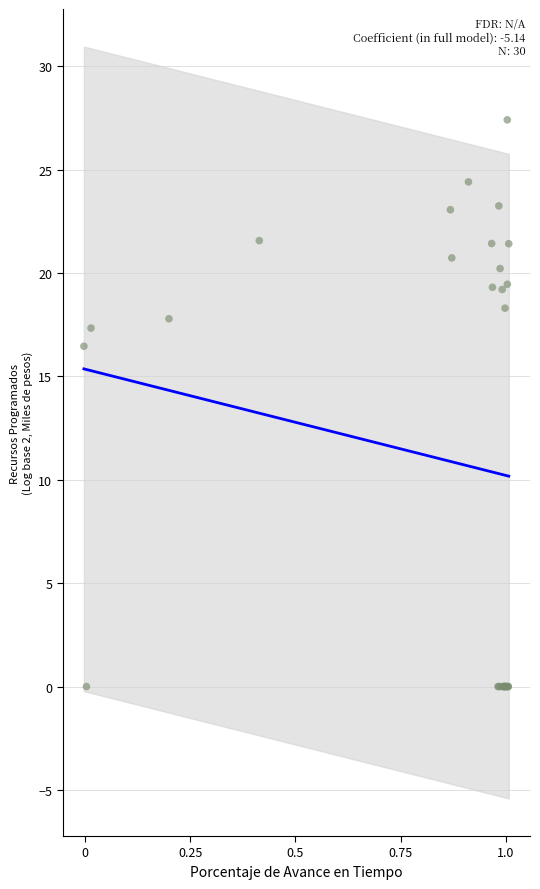

What Y value in the scatter plot is closest to 13?

16.5